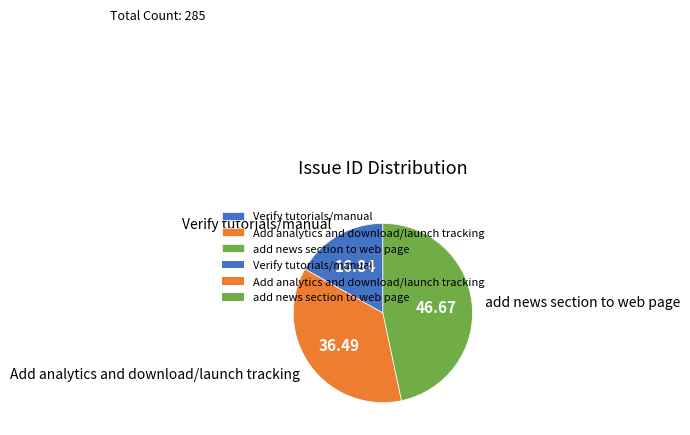

Between add news section to web page and Verify tutorials/manual, which is larger?

add news section to web page